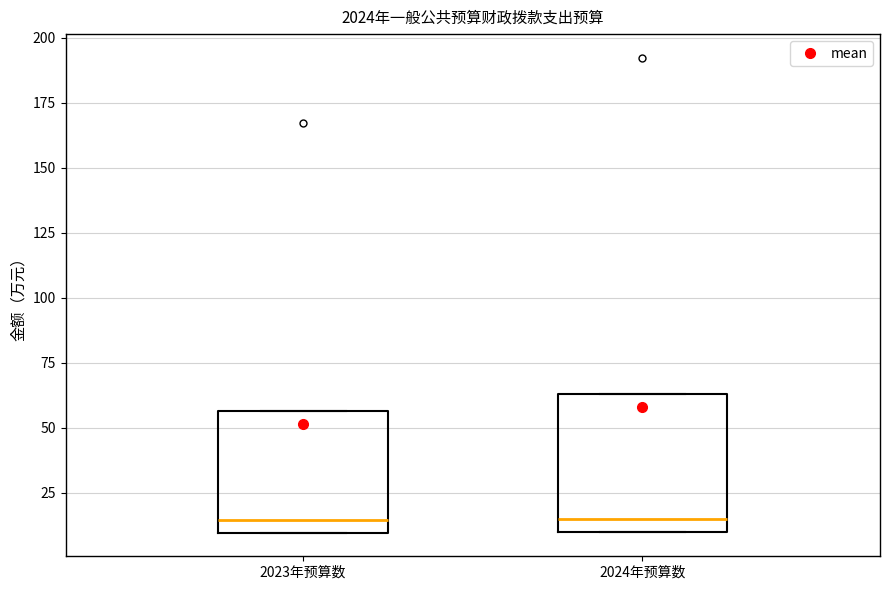

Where is the upper edge of the box for 2023年预算数 on the y-axis? The values are not printed on the chart, so give them approximately, as read against the axis.

55